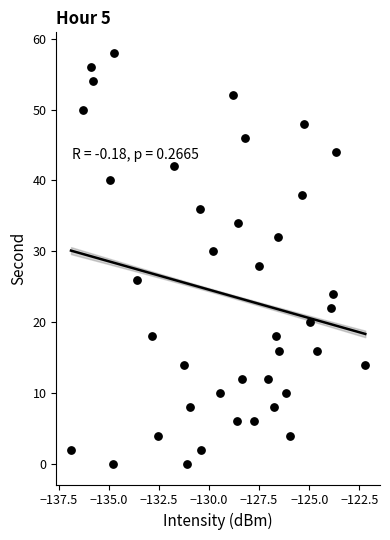

What is the range of Y values (max minus min)?

58